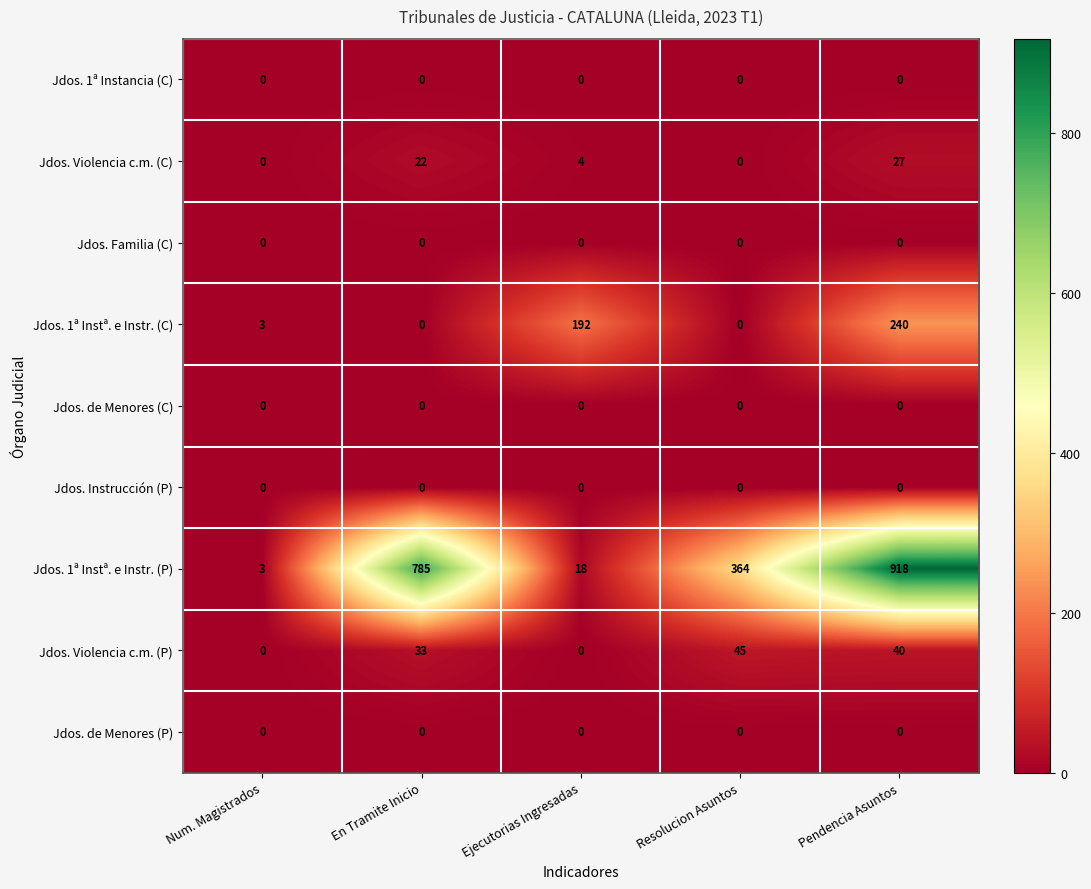

Is it true that Jdos. 1ª Instancia (C) equals 0 at Resolucion Asuntos?

True